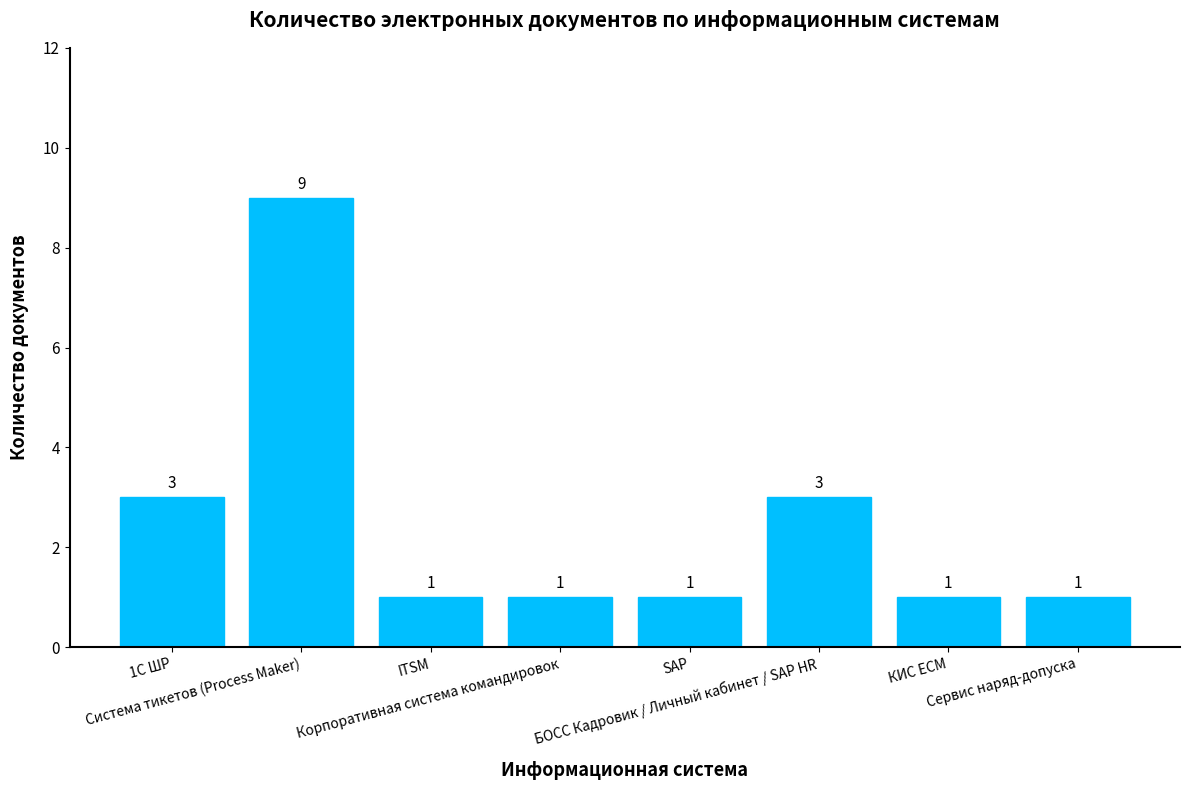

What is the label of the 2nd bar from the right?

КИС ECM